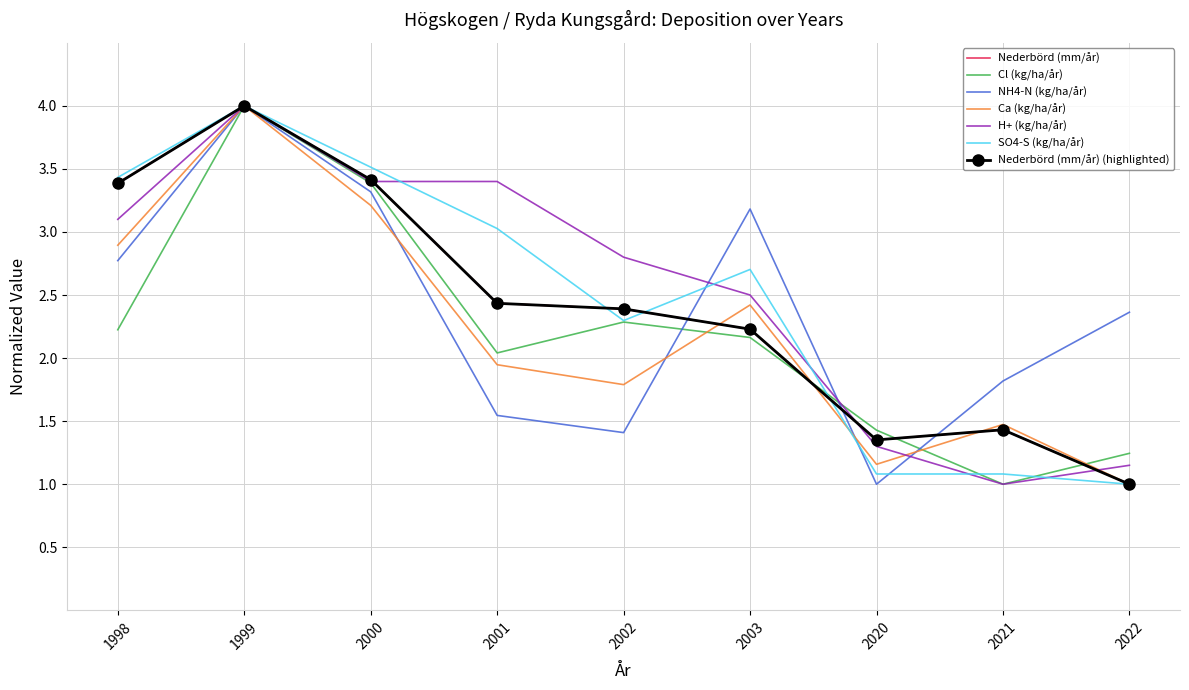

At which label does NH4-N (kg/ha/år) first exceed 2?

1998